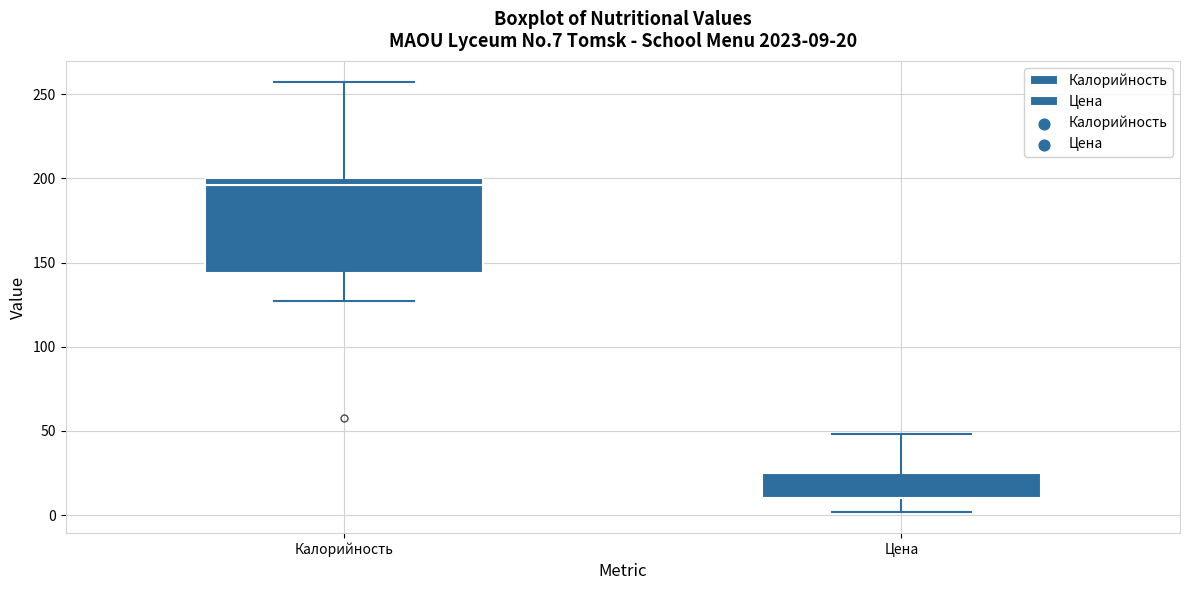

Comparing the boxes themselves (not the whiskers), which one is the tallest?

Калорийность